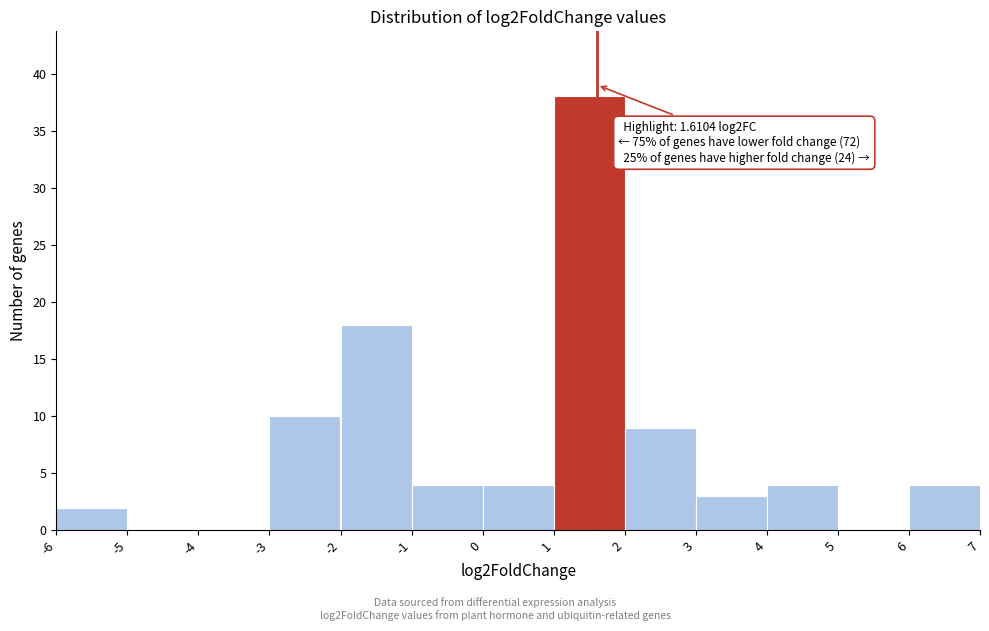

Which range on the x-axis has the tallest bar?

1 to 2